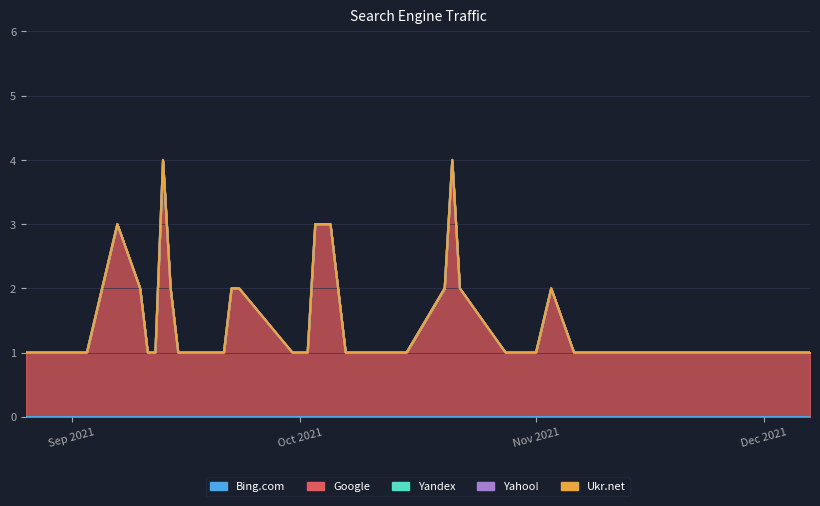

What is the label of the 32nd point from the left?

2021-09-15